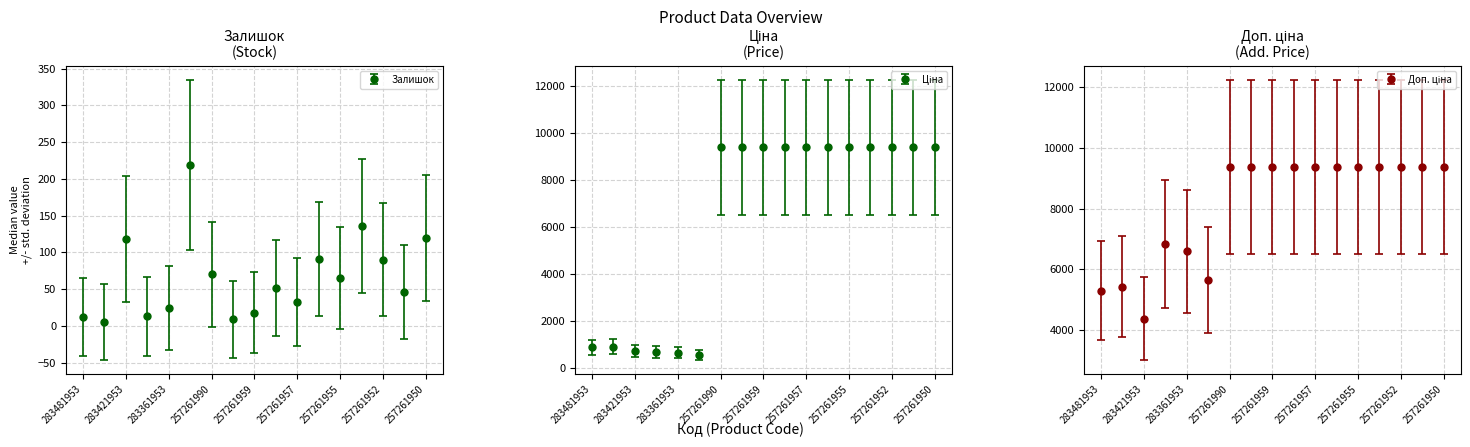

What is the average value of the Ціна series?

4380.5